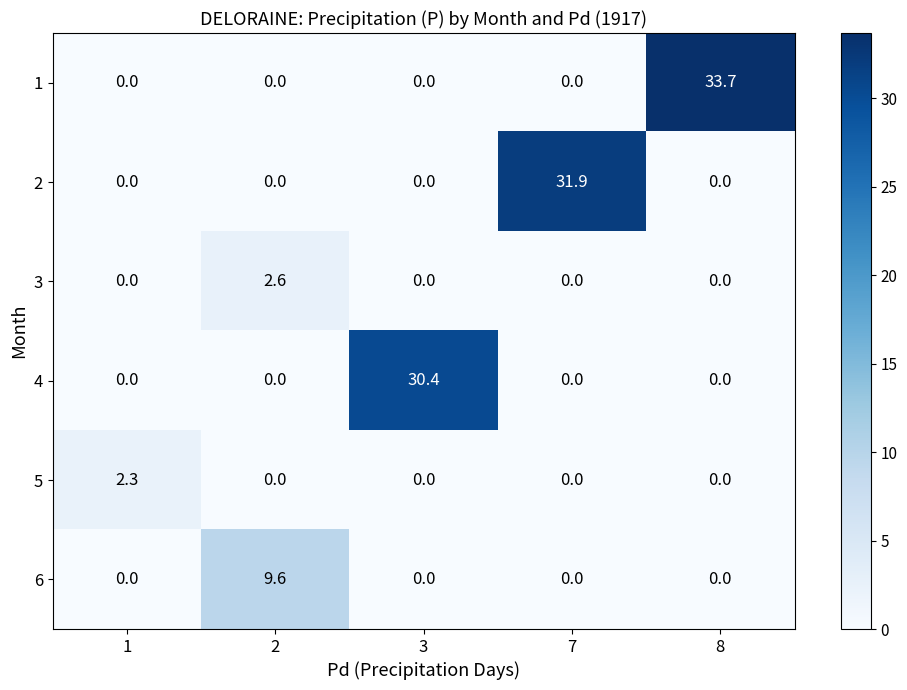

Count the number of categories in the chart.

5